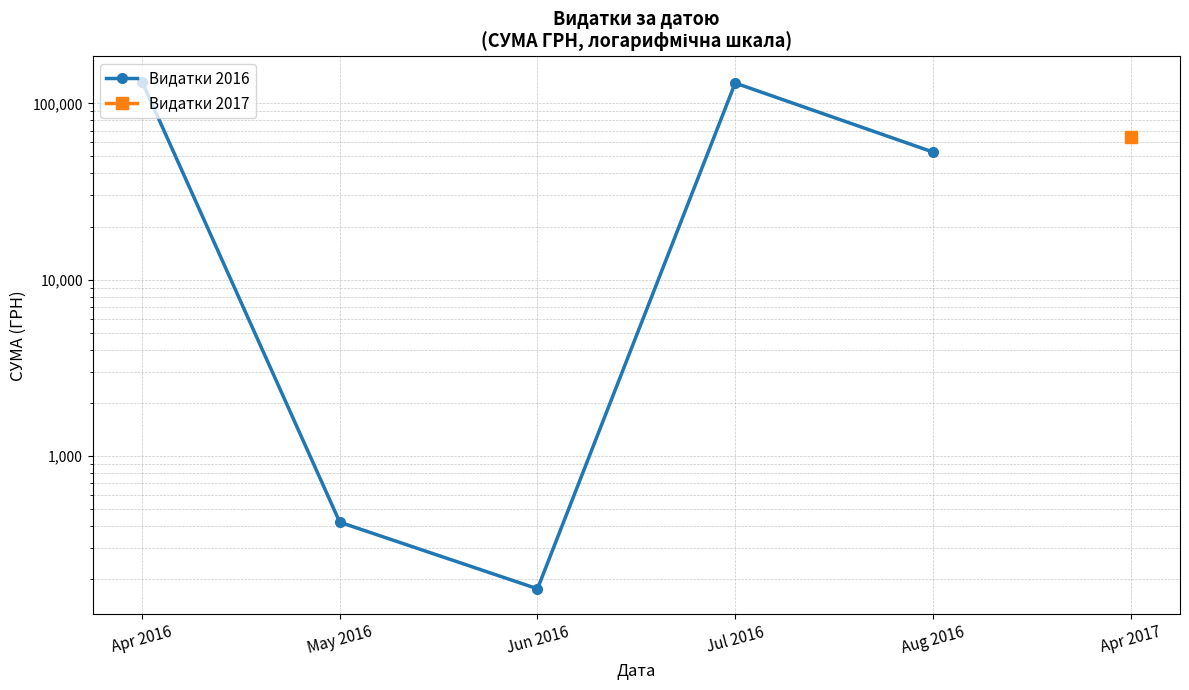

Which category has the lowest value across all series?

Jun 2016